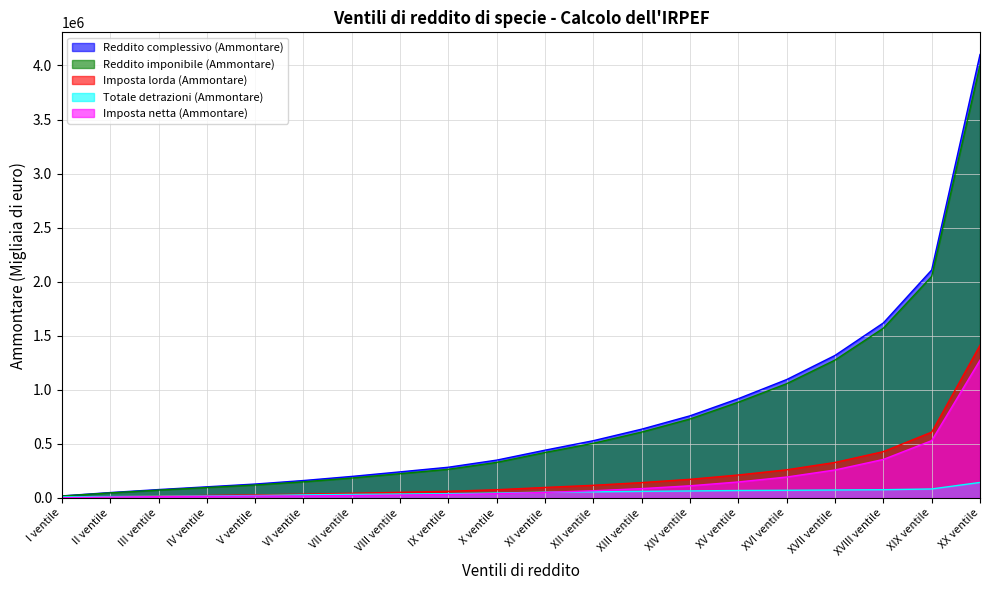

Rank the categories by Imposta netta (Ammontare) value from lowest to highest.

I ventile, II ventile, III ventile, IV ventile, V ventile, VI ventile, VII ventile, VIII ventile, IX ventile, X ventile, XI ventile, XII ventile, XIII ventile, XIV ventile, XV ventile, XVI ventile, XVII ventile, XVIII ventile, XIX ventile, XX ventile